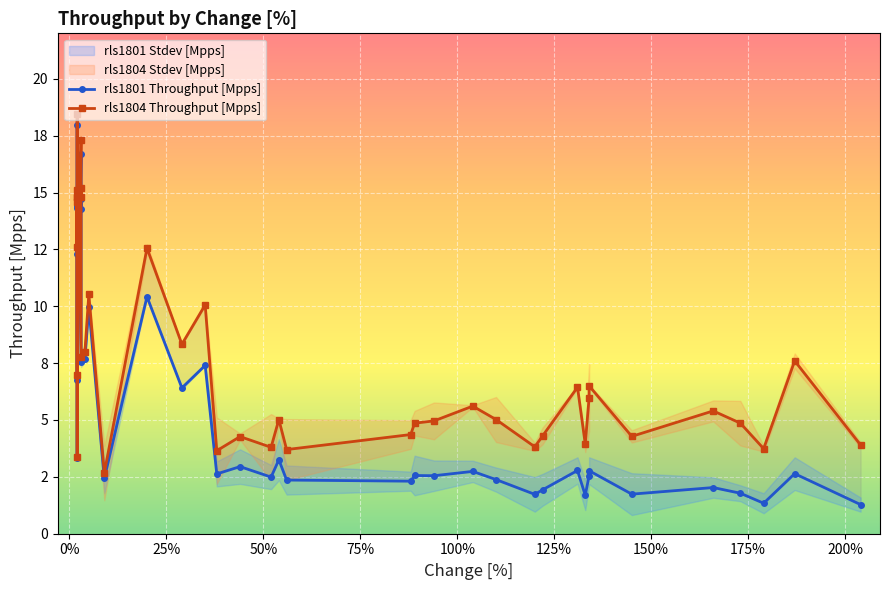

Is this an area chart (filled region under the line)?

No